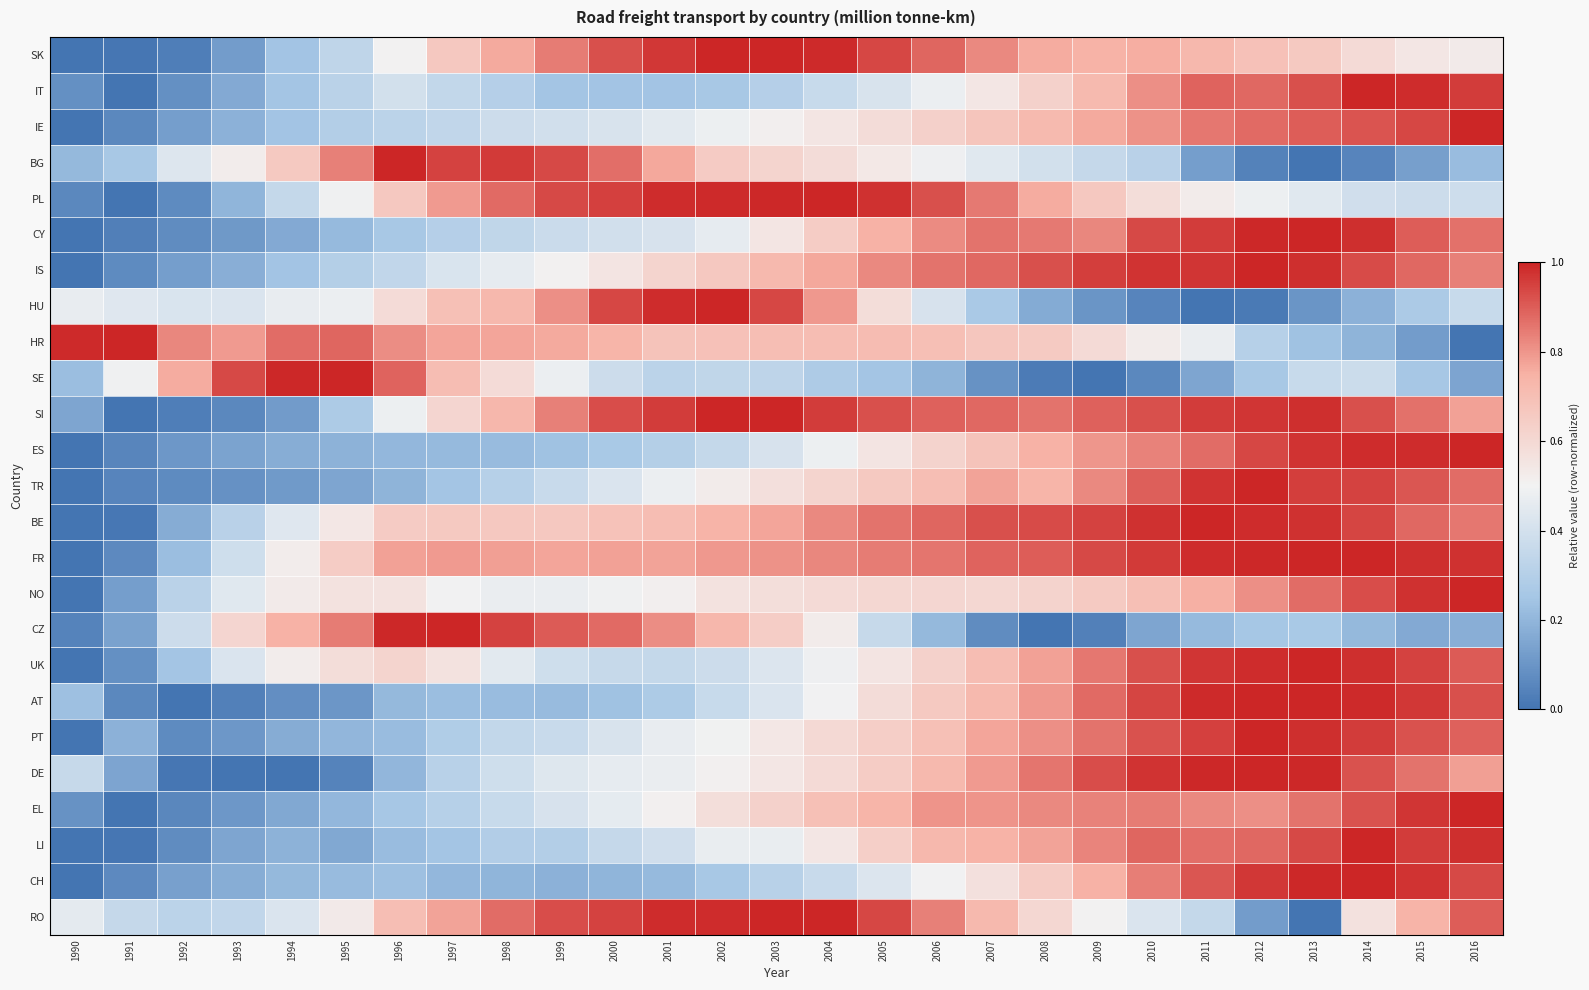

Which category has the lowest value across all series?

1990